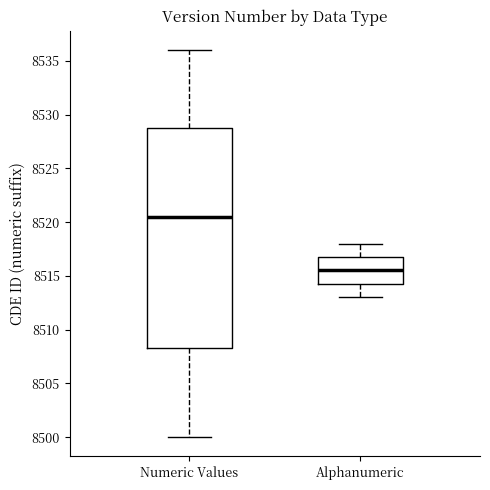

Comparing the boxes themselves (not the whiskers), which one is the tallest?

Numeric Values